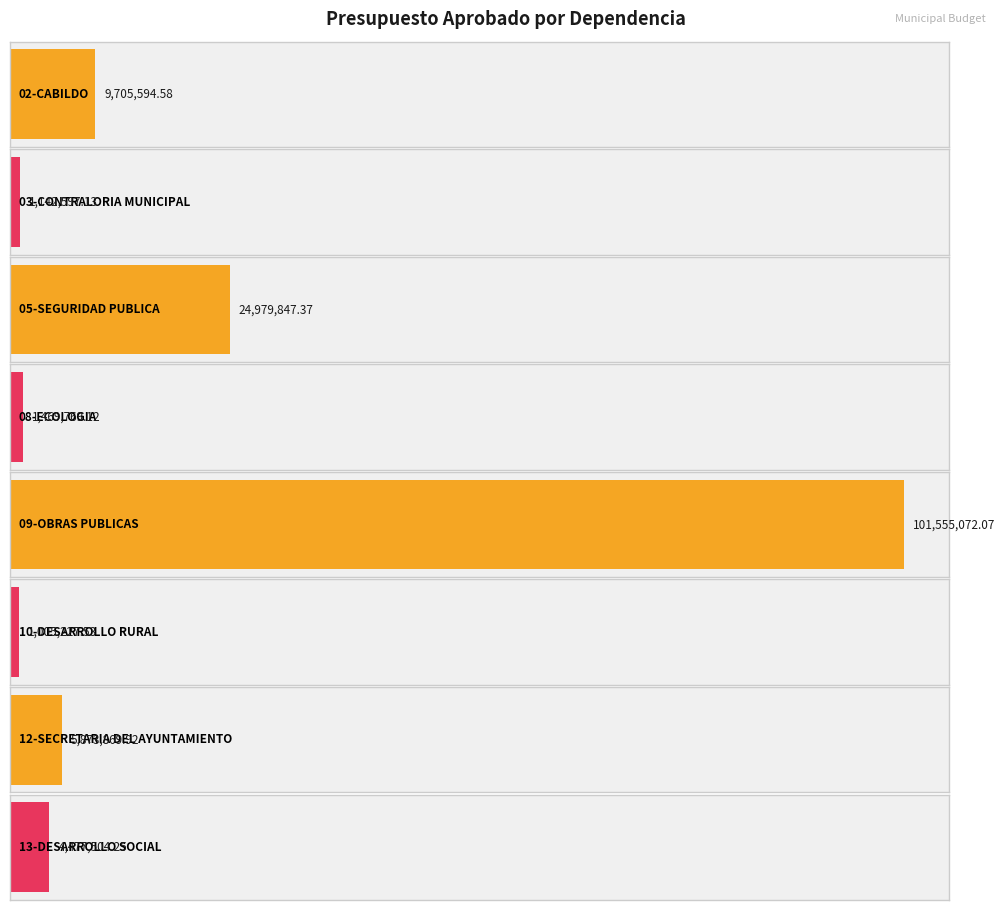

Reading right to left, what are all the values shown in this chart?

4477504.2	5873869.9	1005227.5	101555072.1	1469769.1	24979847.4	1142597.1	9705594.6